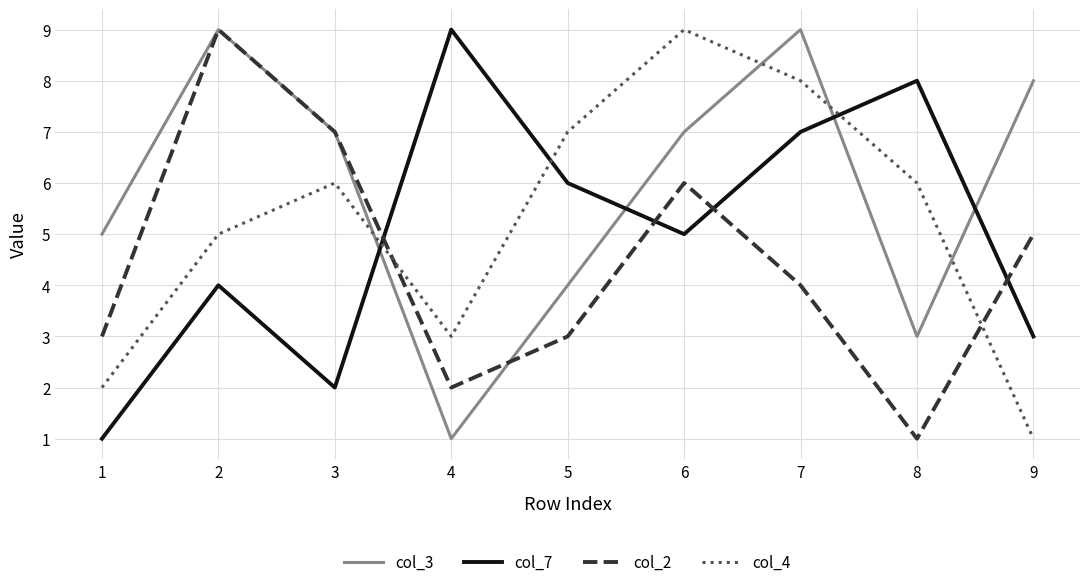

At 1, list the series in order from largest to smallest.

col_3, col_2, col_4, col_7